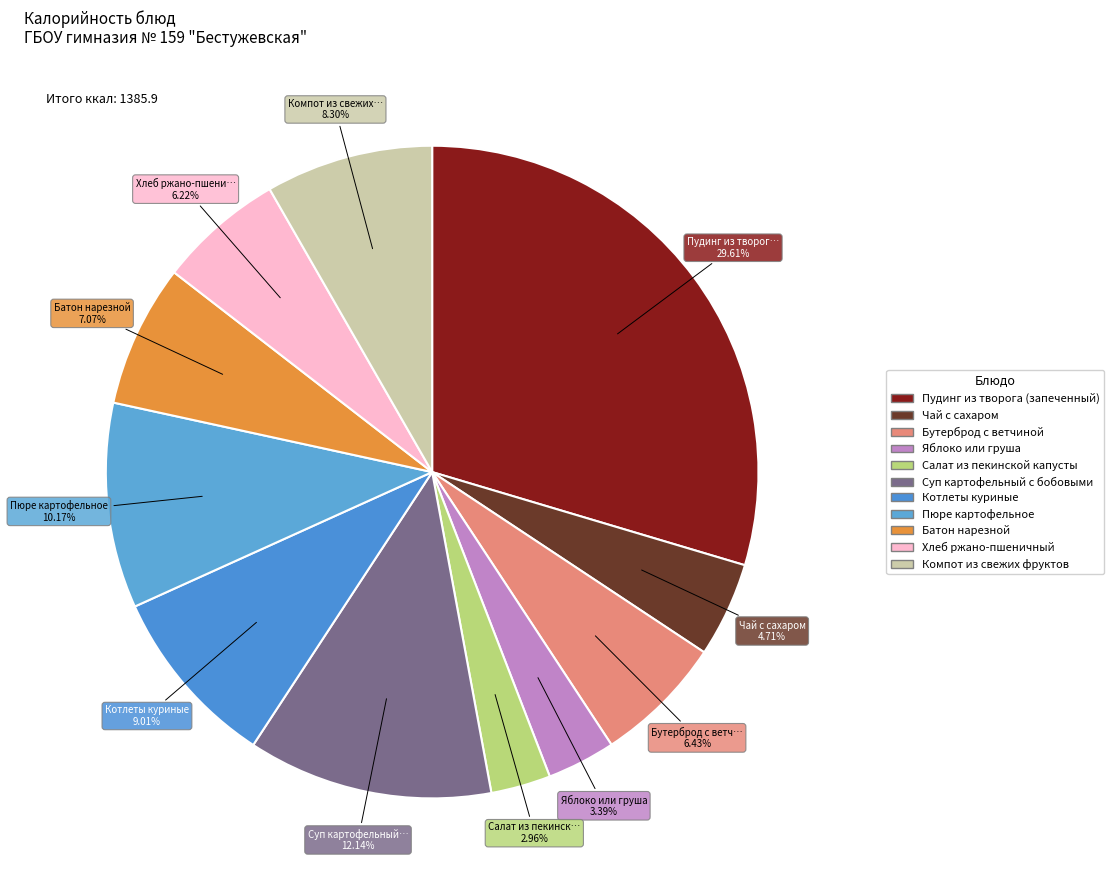

To the nearest percent, what portion does Чай с сахаром represent?

5%